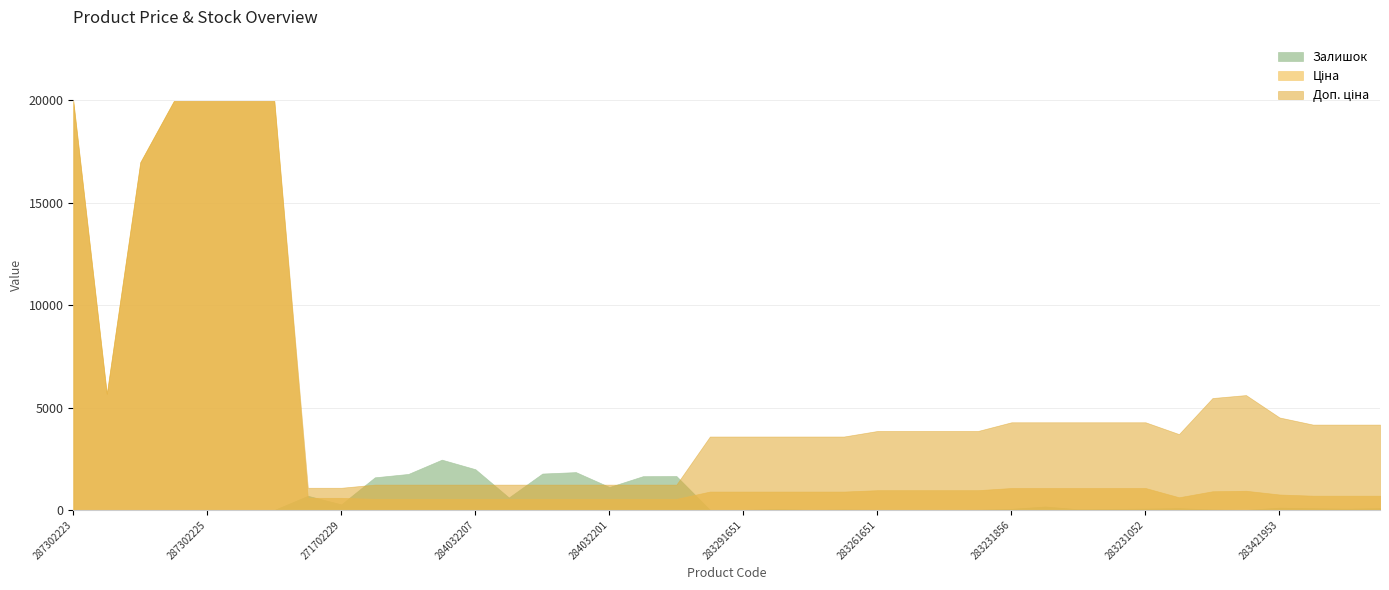

At which label is Ціна closest to 10251?

10832185